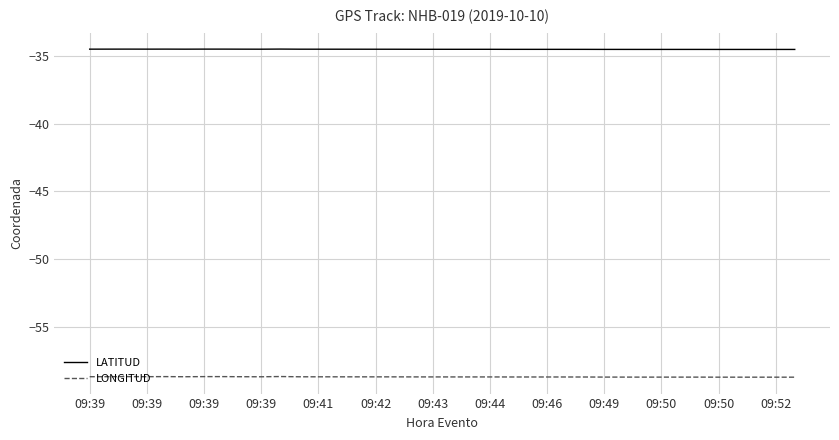

Which series has the widest spread of values?

LONGITUD